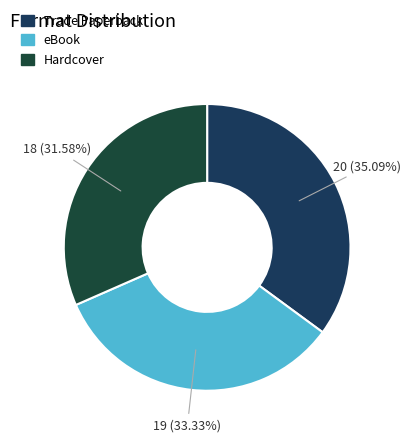

To the nearest percent, what is the combined percentage of eBook and Trade Paperback?

68%